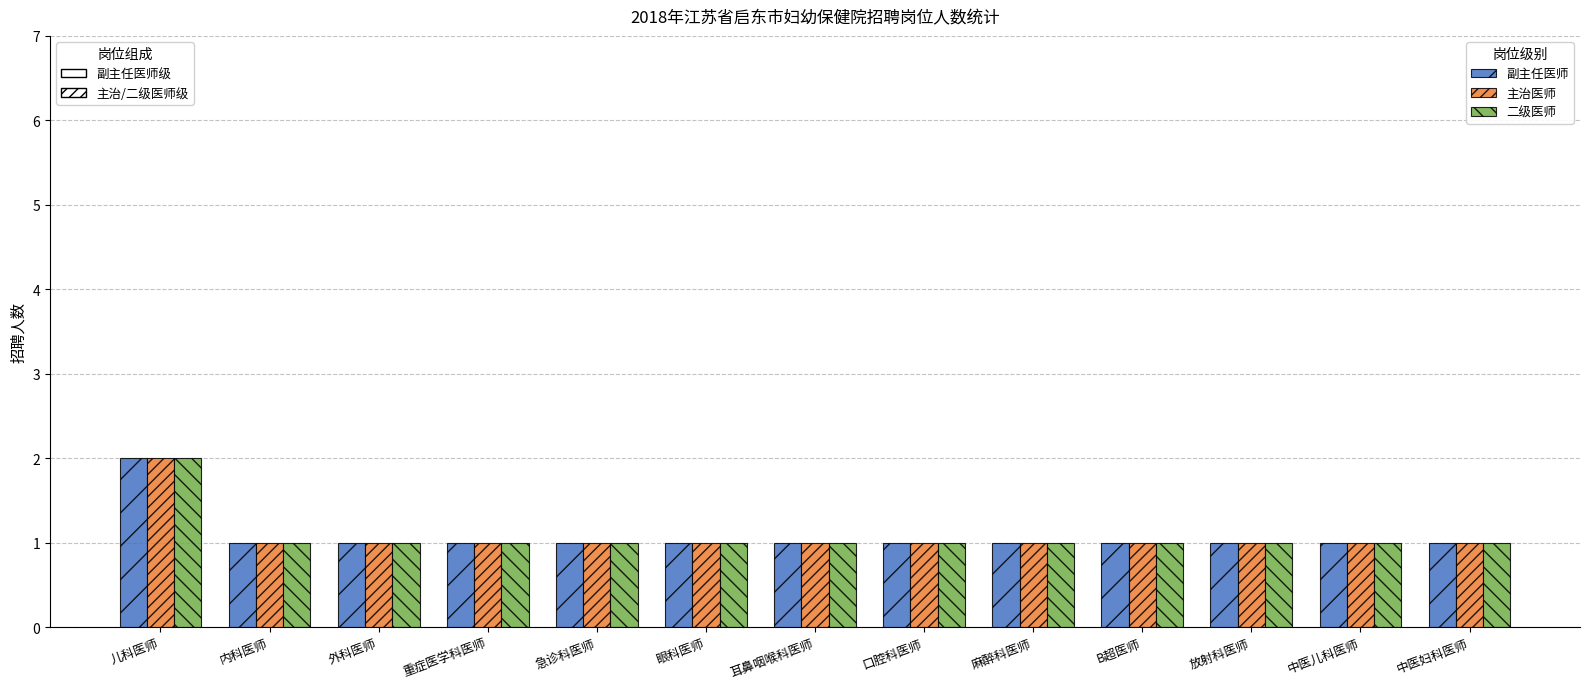

What is the maximum value shown in the chart?

2